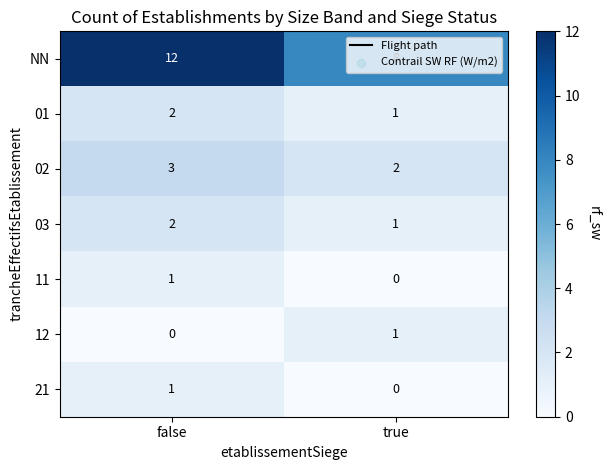

Which series has the largest total across all categories?

NN